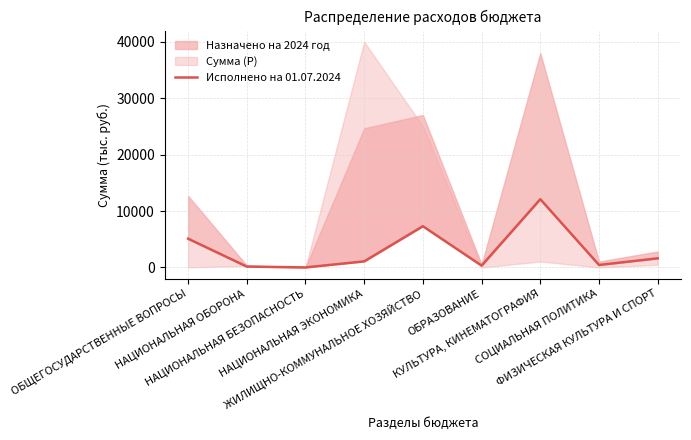

Reading left to right, transcribe all the data shown in this chart.

5094.7	149.5	0.0	1072.2	7303.1	316.7	12094.2	434.9	1610.1